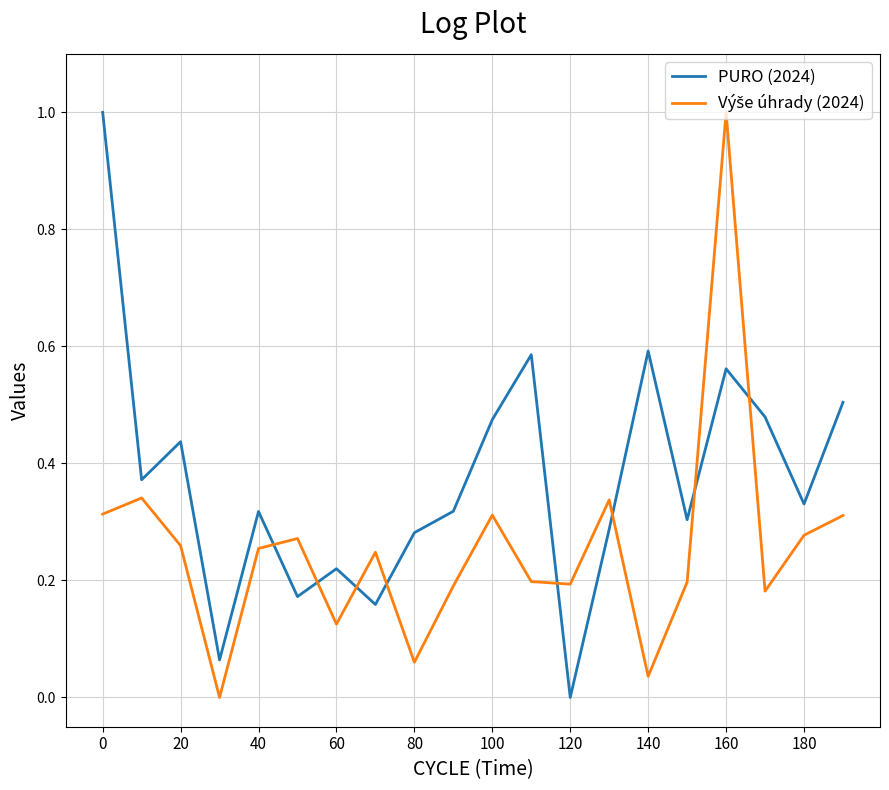

Which series has the largest total across all categories?

PURO (2024)